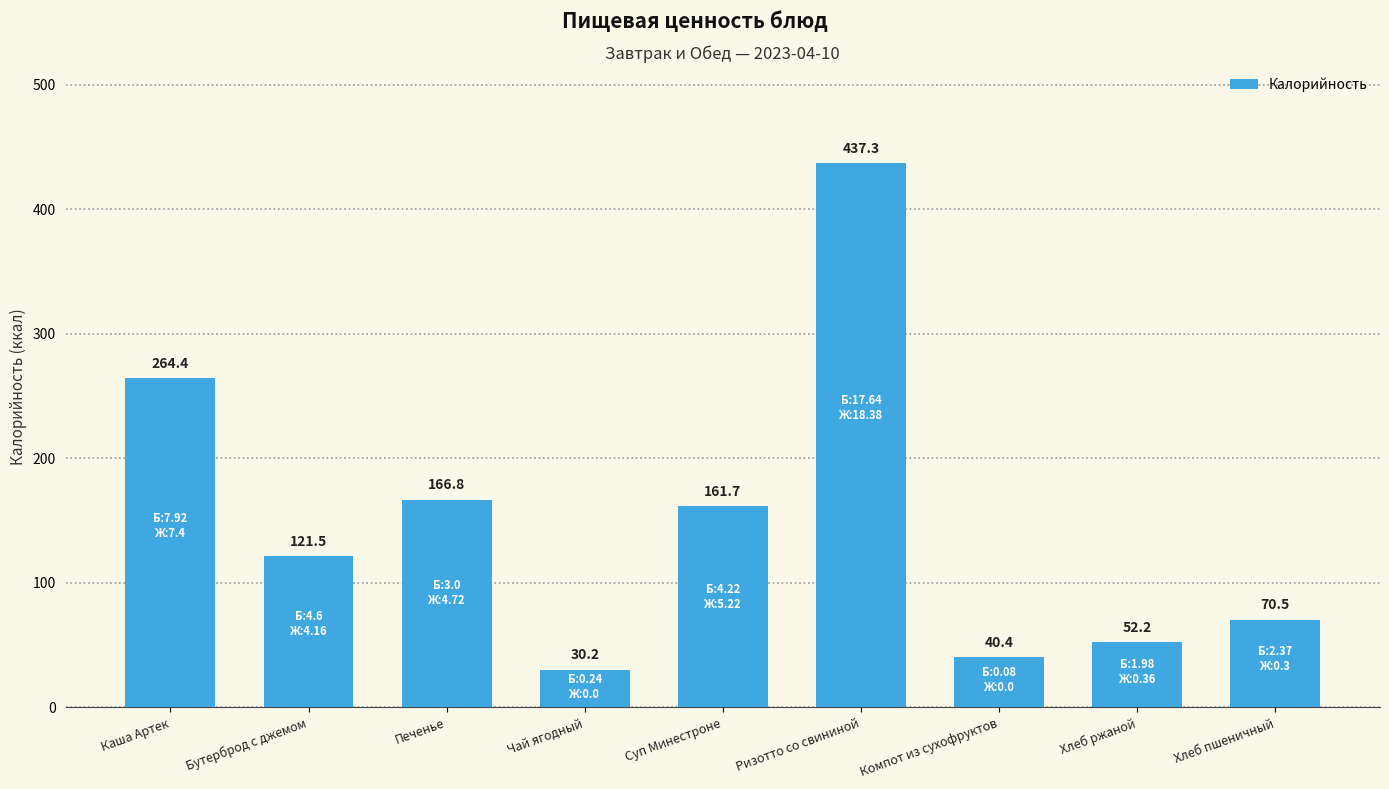

Which label corresponds to the smallest value in the chart?

Чай ягодный